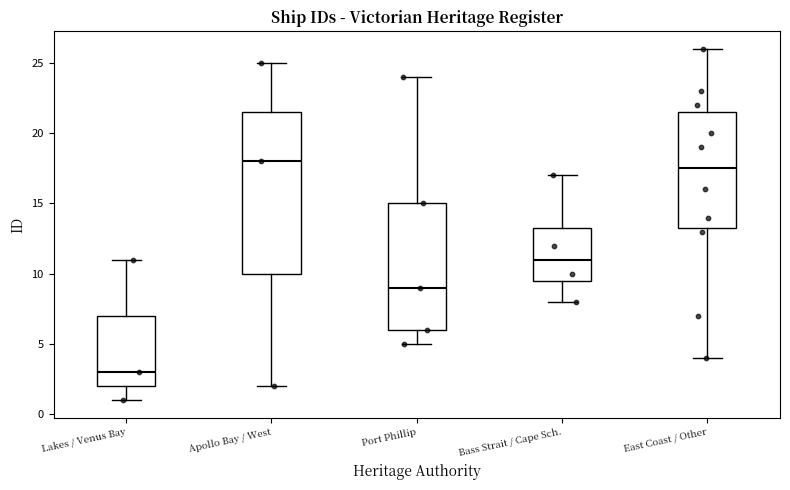

Which box has the lowest median line?

Lakes / Venus Bay